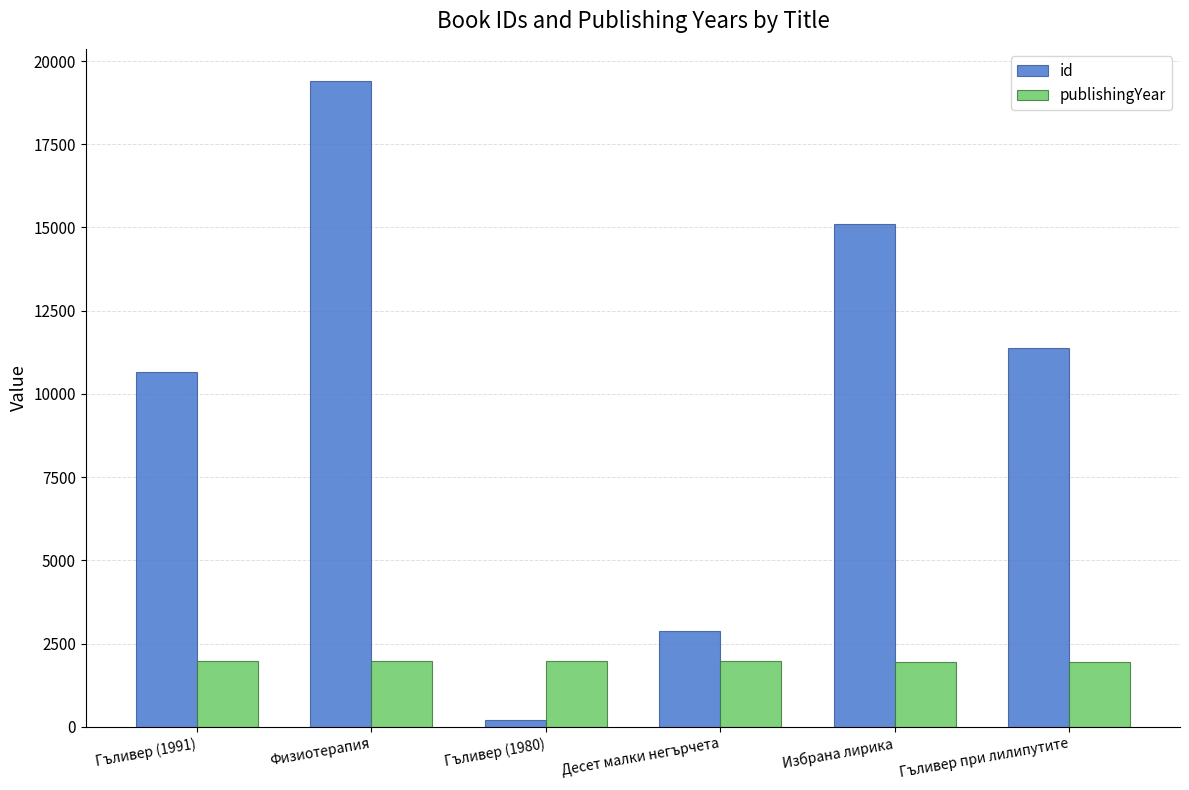

What is the difference between the maximum and minimum values in the publishingYear series?

34